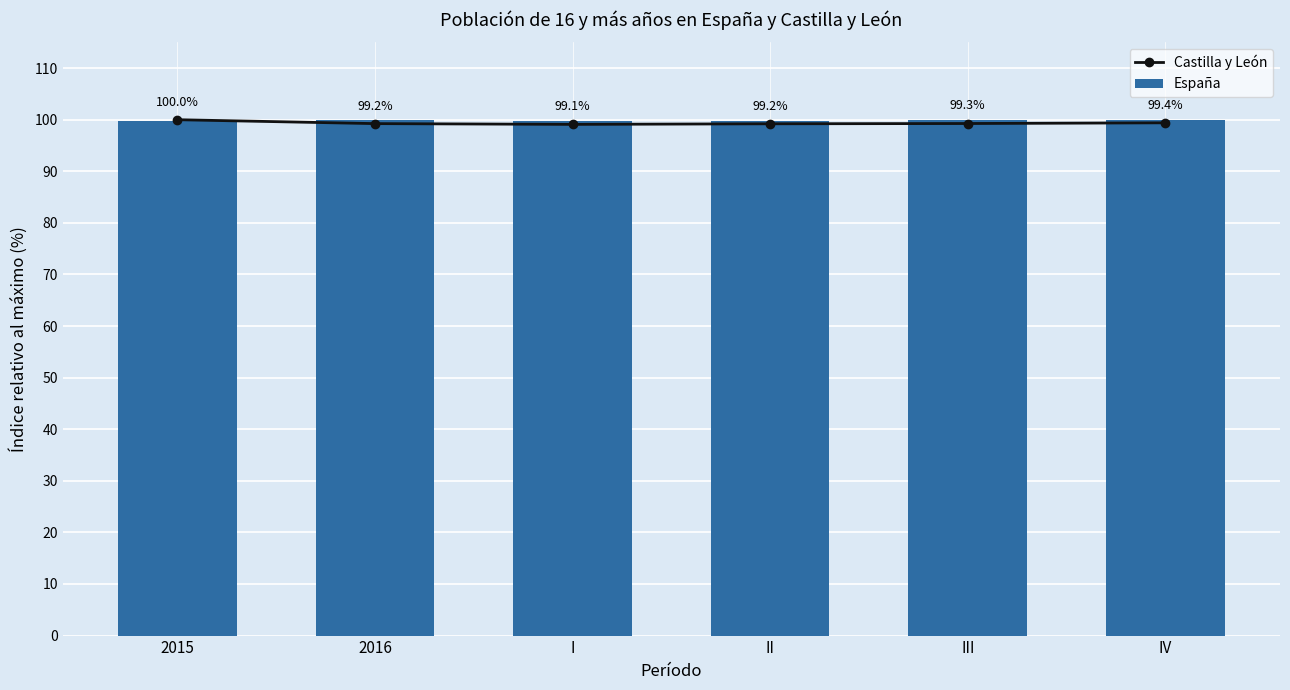

What value does the Castilla y León series have at 2016?

99.2